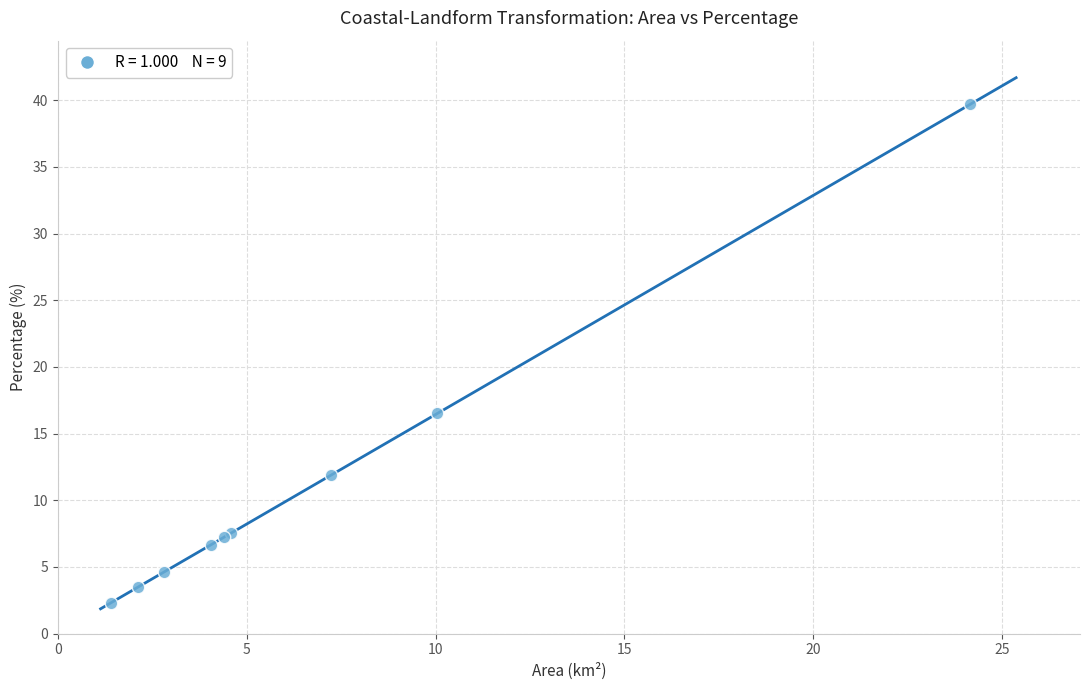

What Y value in the scatter plot is closest to 21?

16.5